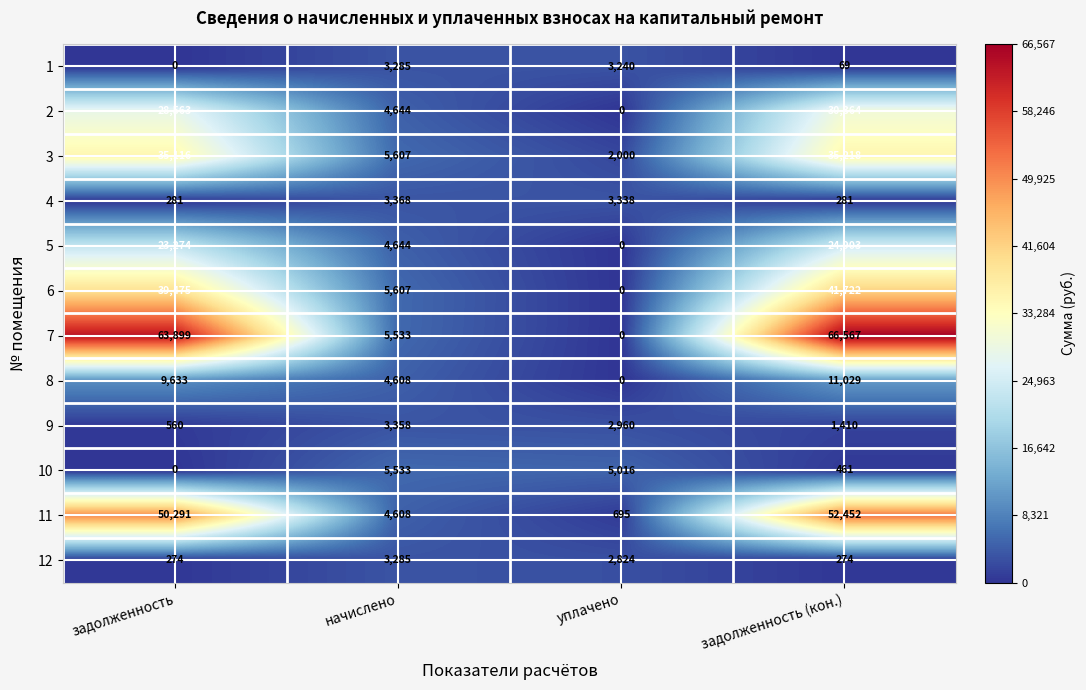

Which series has the largest total across all categories?

7